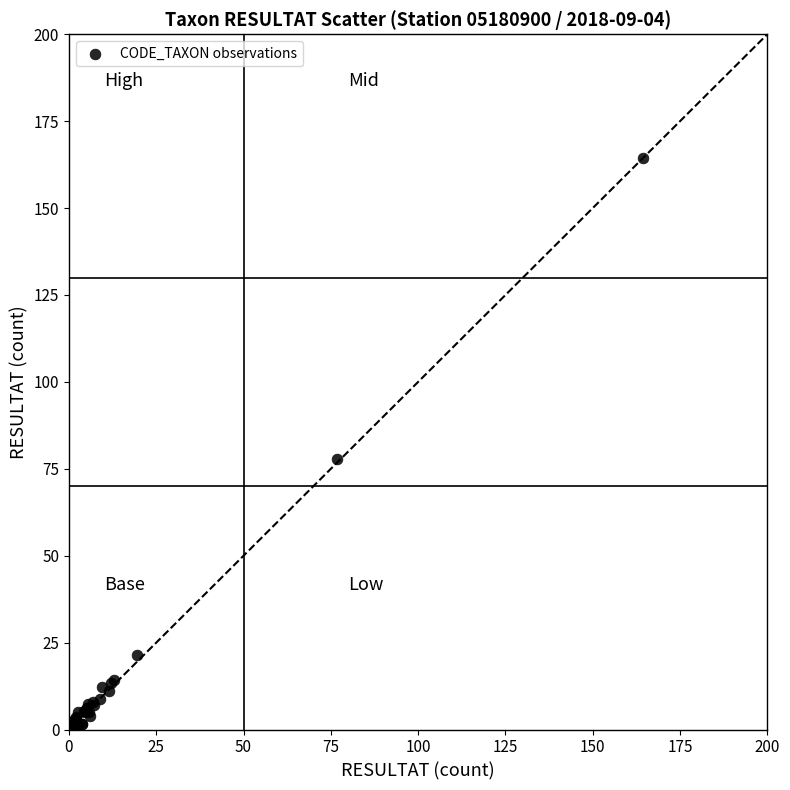

What Y value in the scatter plot is closest to 82?

77.8